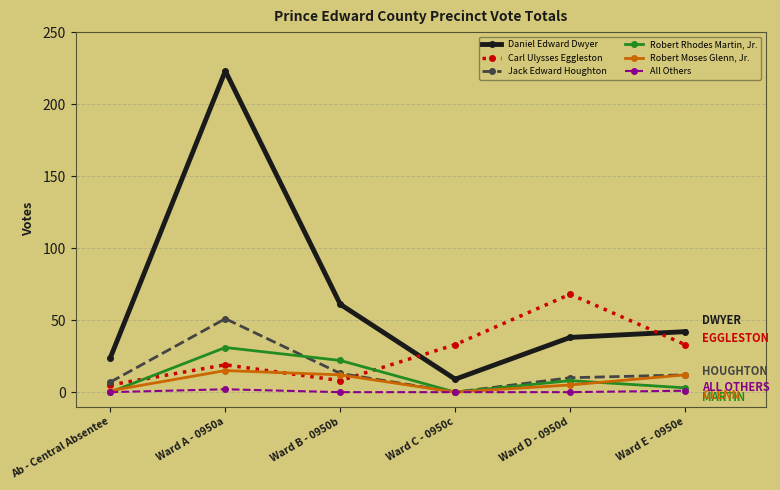

What are all the series names shown in the legend?

Daniel Edward Dwyer, Carl Ulysses Eggleston, Jack Edward Houghton, Robert Rhodes Martin, Jr., Robert Moses Glenn, Jr., All Others